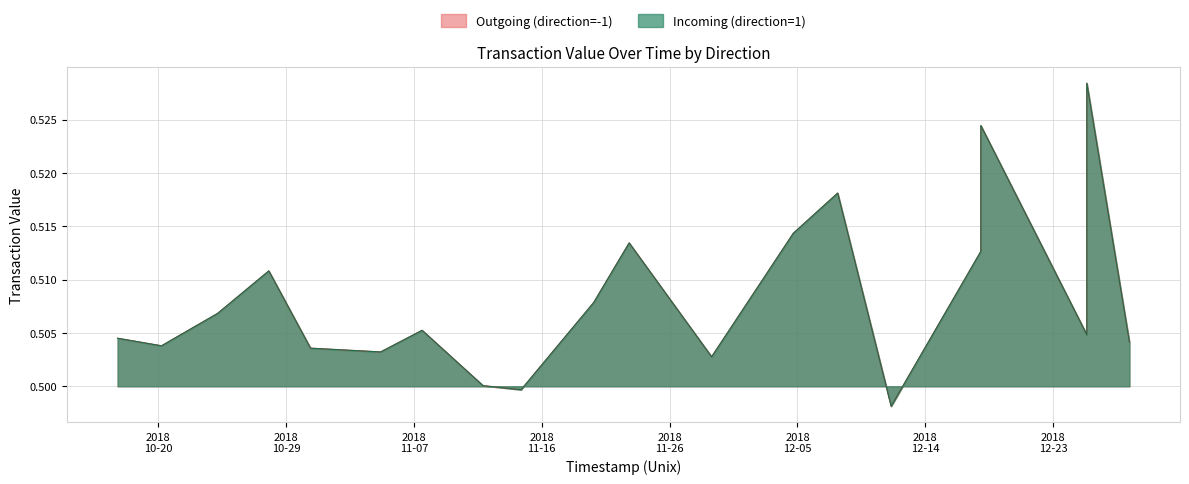

Which category has the lowest value in the Outgoing (direction=-1) series?

5